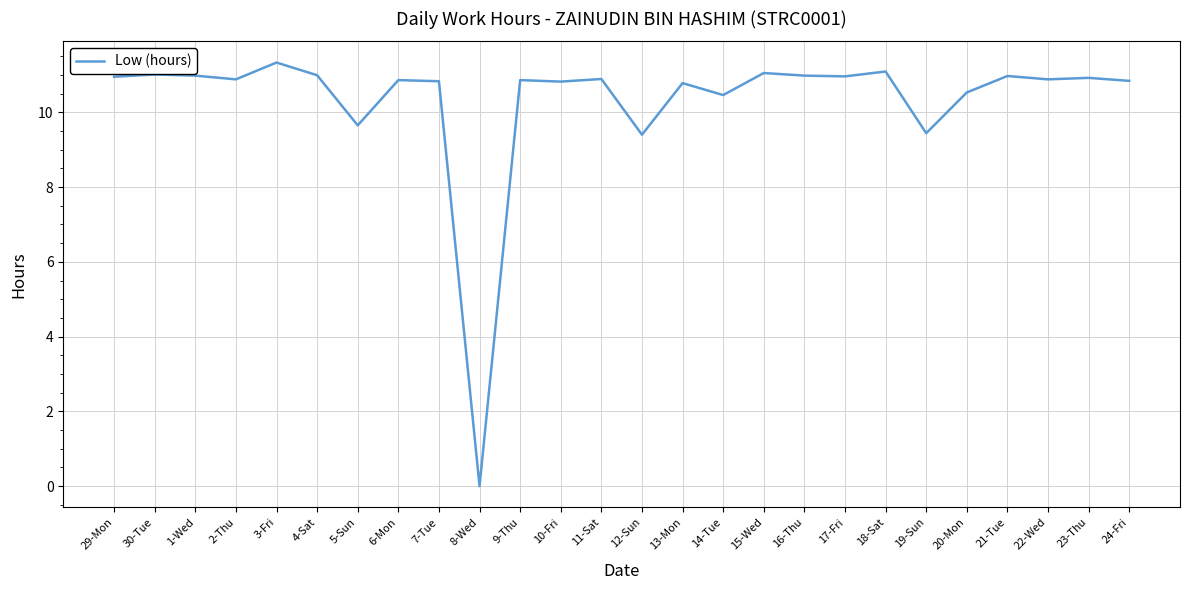

What is the greatest value displayed?

11.3